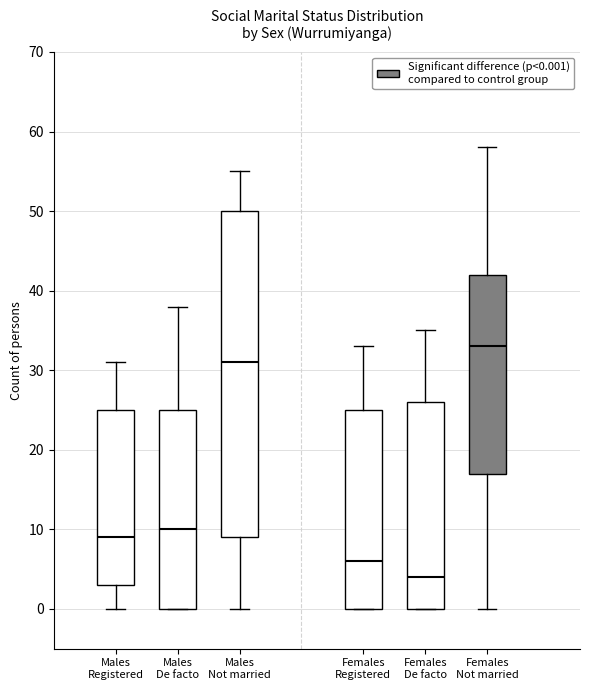

Which box has the highest median line?

Females Not married